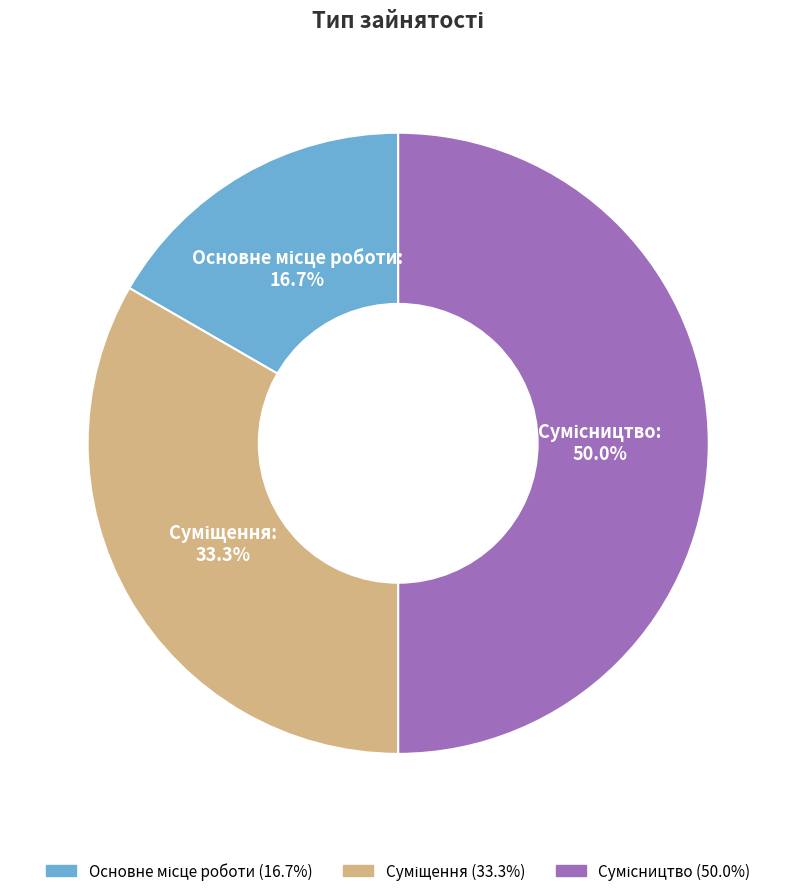

What is the smallest slice in the pie chart?

Основне місце роботи